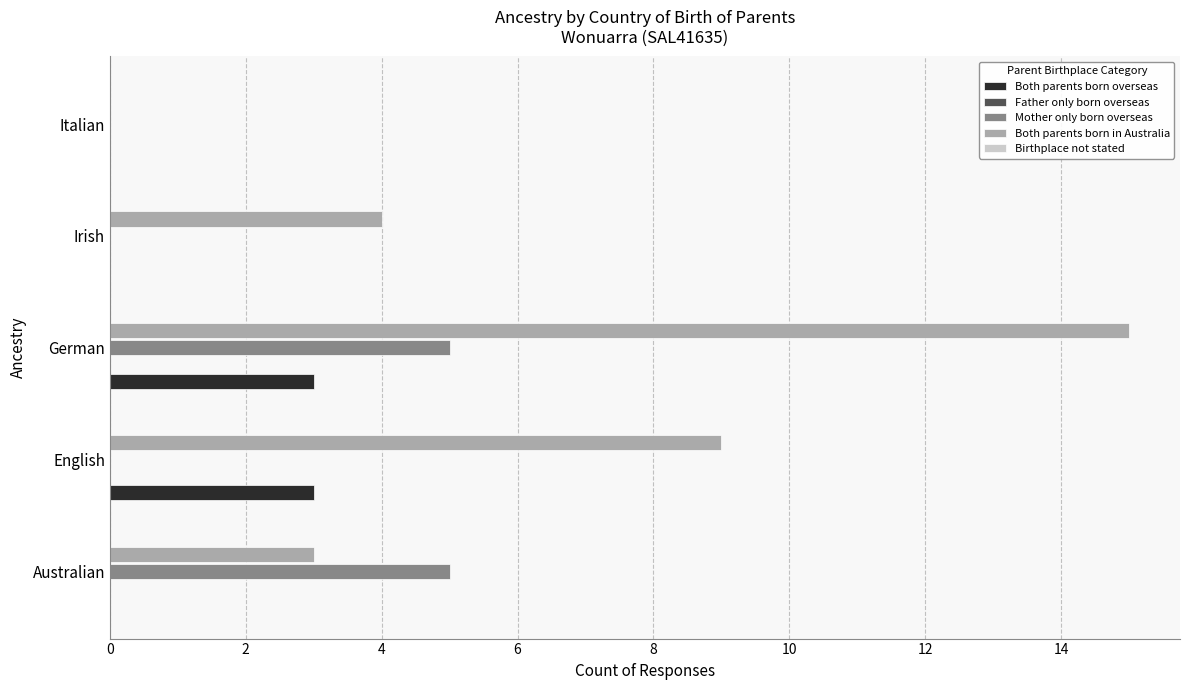

The Mother only born overseas series shows 2 at German. True or false?

False